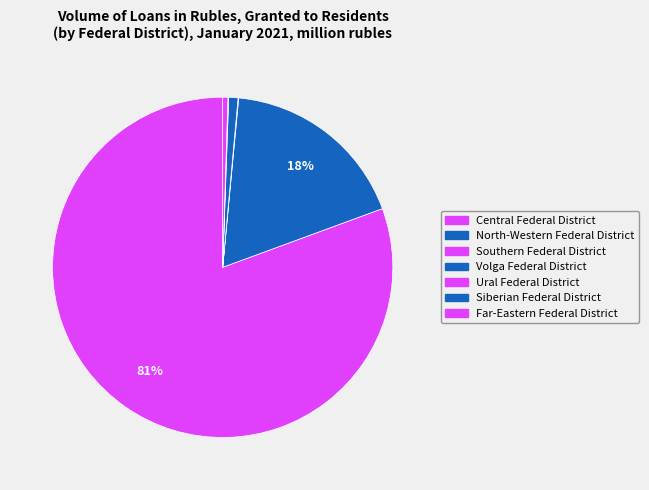

What is the total percentage of Southern Federal District and Siberian Federal District?

0.1%